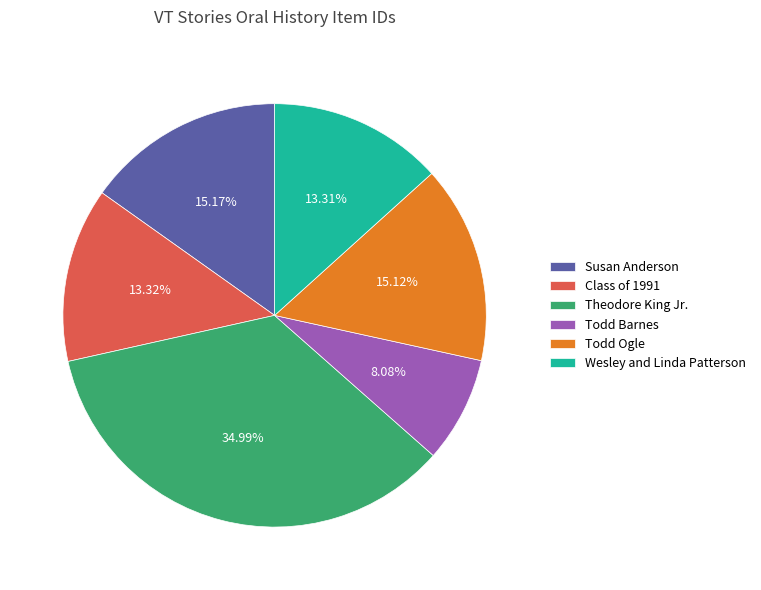

Which slice is the smallest?

Todd Barnes